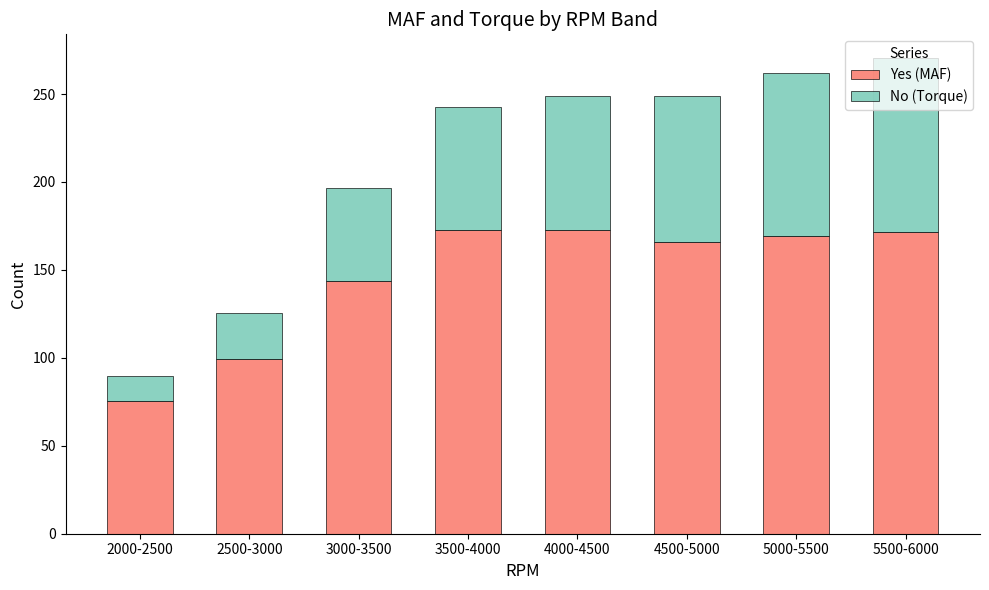

What is the total value across all series at 4000-4500?

248.8